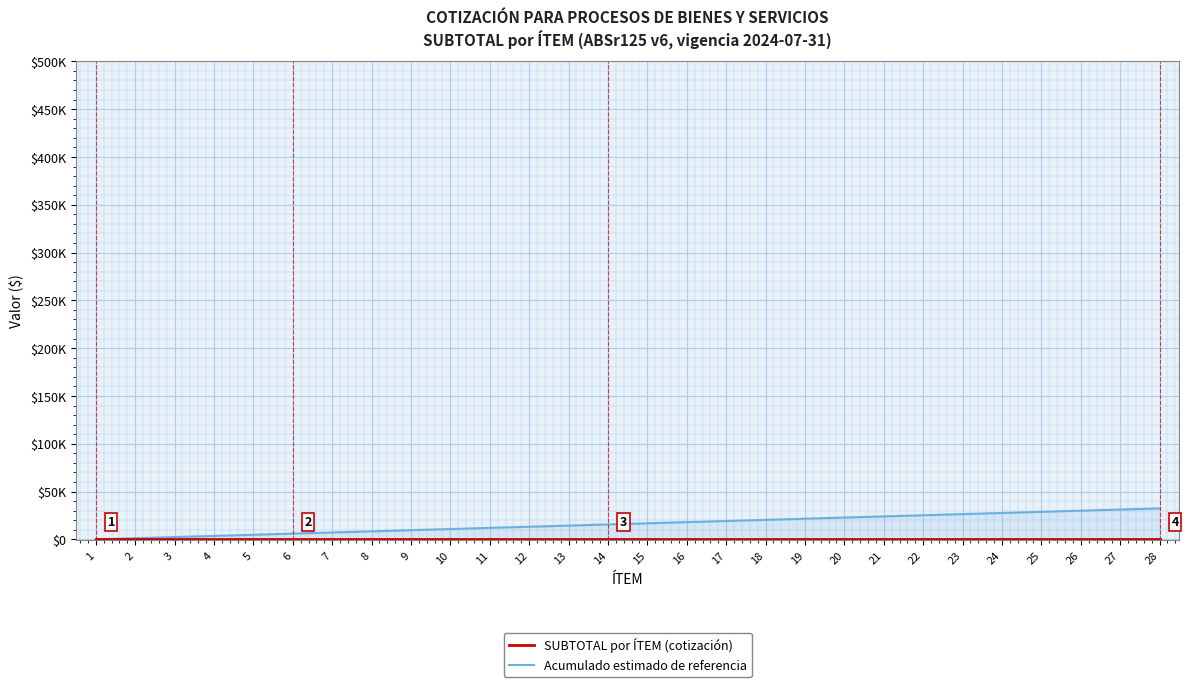

At which label is SUBTOTAL por ÍTEM (cotización) closest to 0?

1